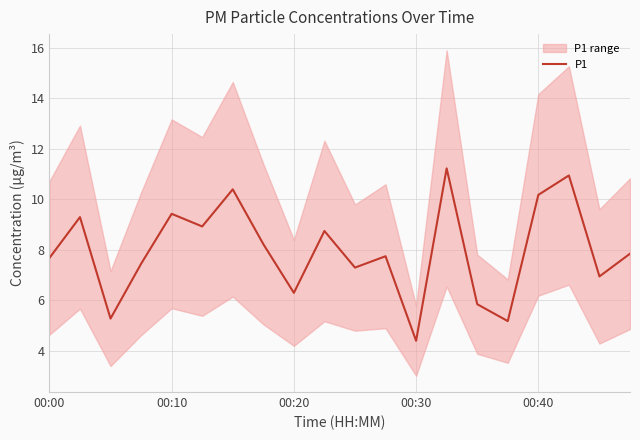

What is the difference between the maximum and minimum values?

6.8